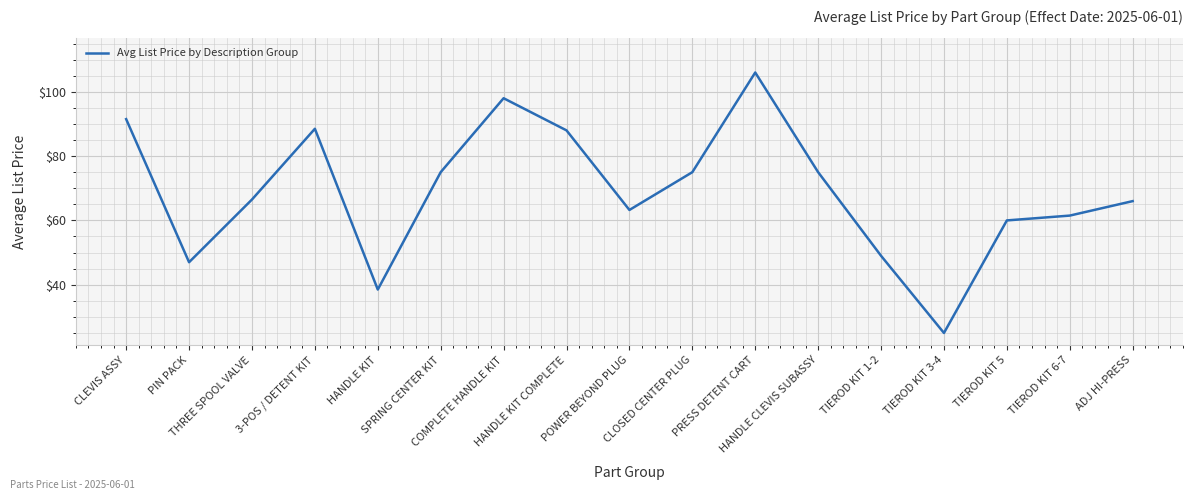

Does the chart display data point markers on the line(s)?

No